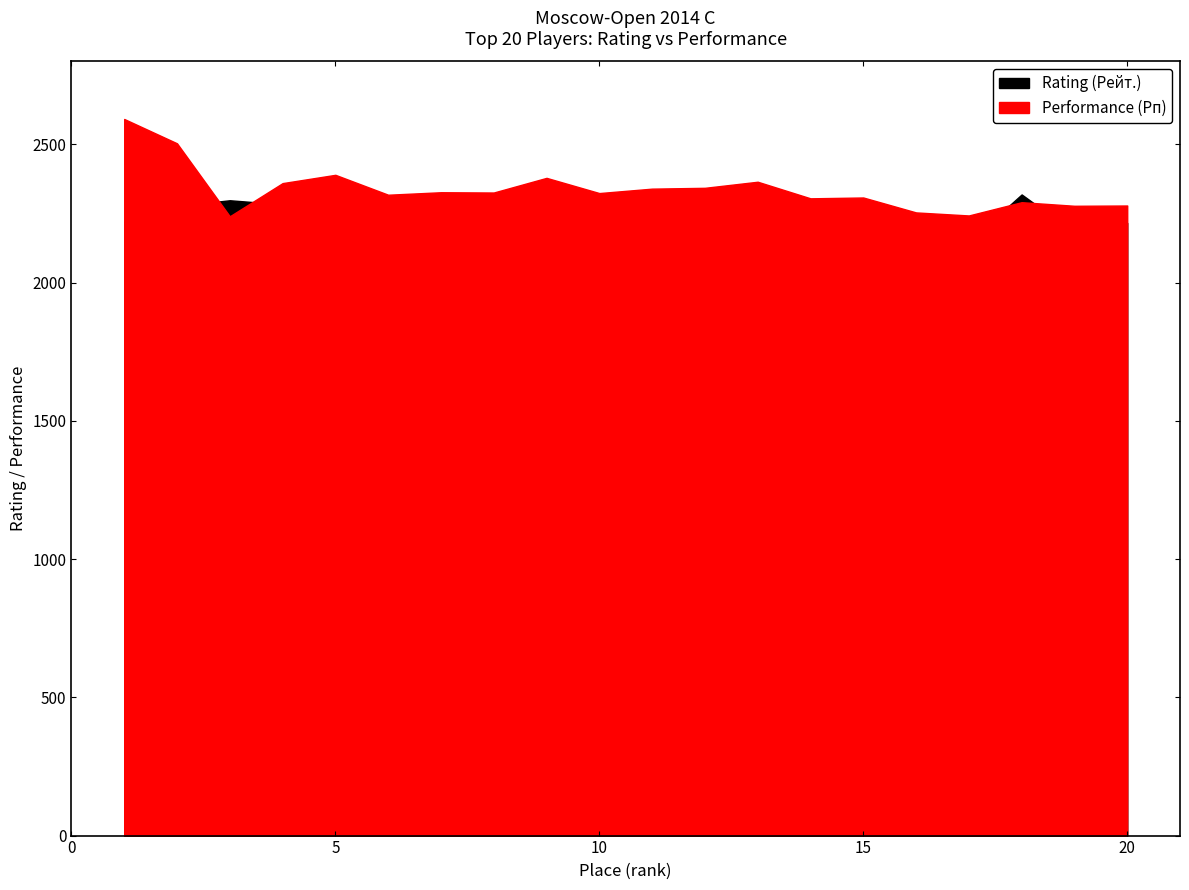

List the series in order of their overall mean, highest first.

Performance (Рп), Rating (Рейт.)